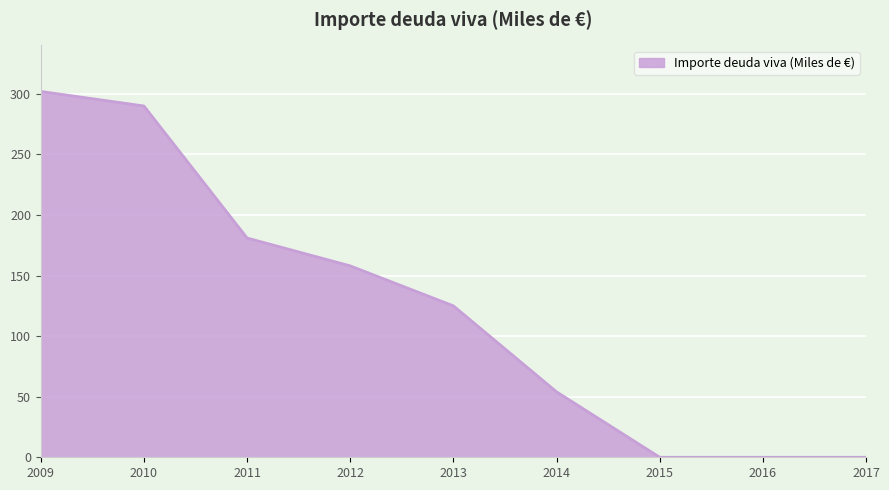

True or false: the data has more than 2 interior local peaks.

False